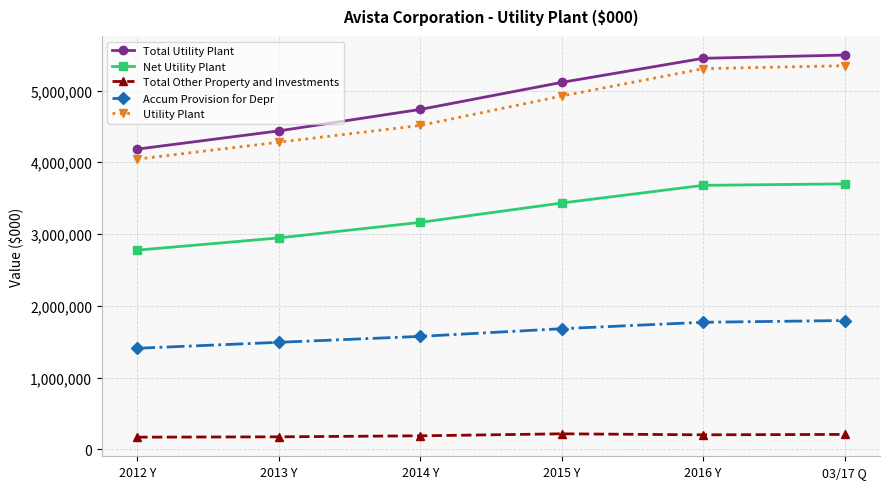

True or false: Total Utility Plant and Net Utility Plant cross at least once.

False